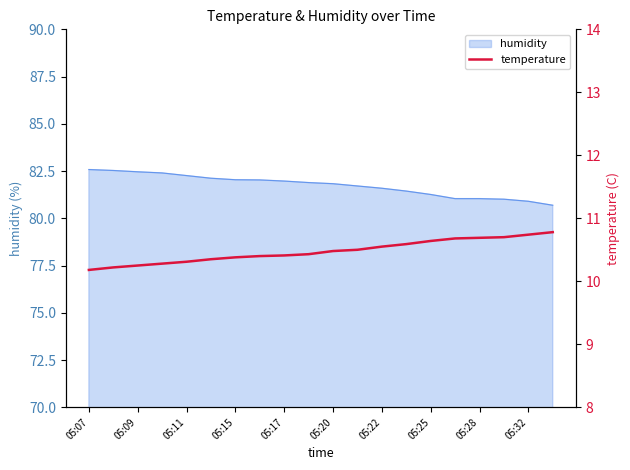

Does the chart have visible grid lines?

No